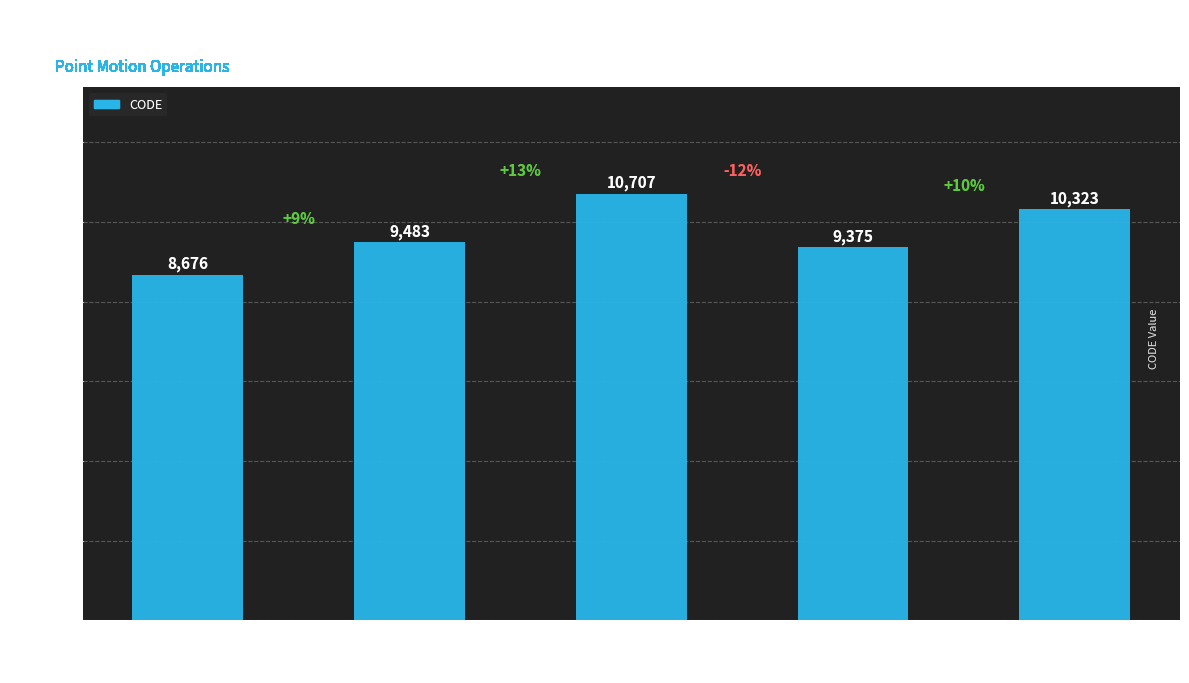

Approximately how many times larger is the value at Canada velocity
grid v7 compared to Canada velocity
grid v8?

0.9